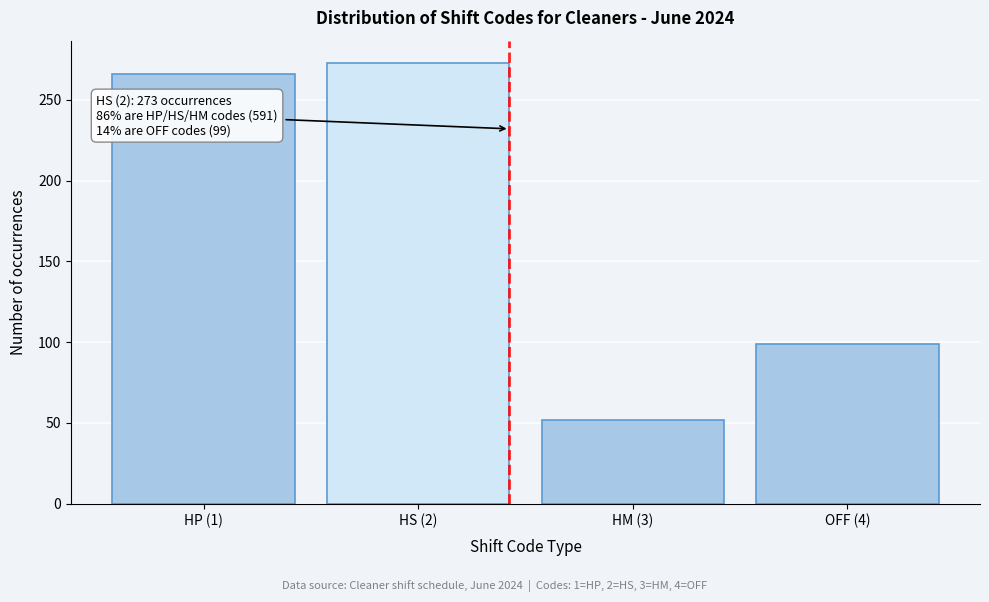

Reading right to left, what are all the values shown in this chart?

OFF (4)=99	HM (3)=52	HS (2)=273	HP (1)=266